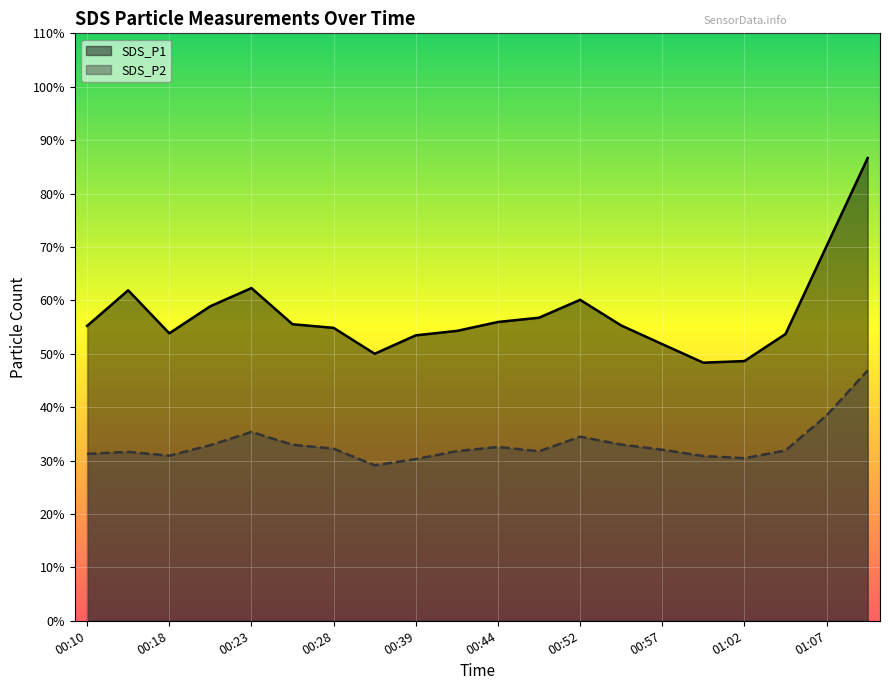

Read the SDS_P2 value at 00:37.

29.1